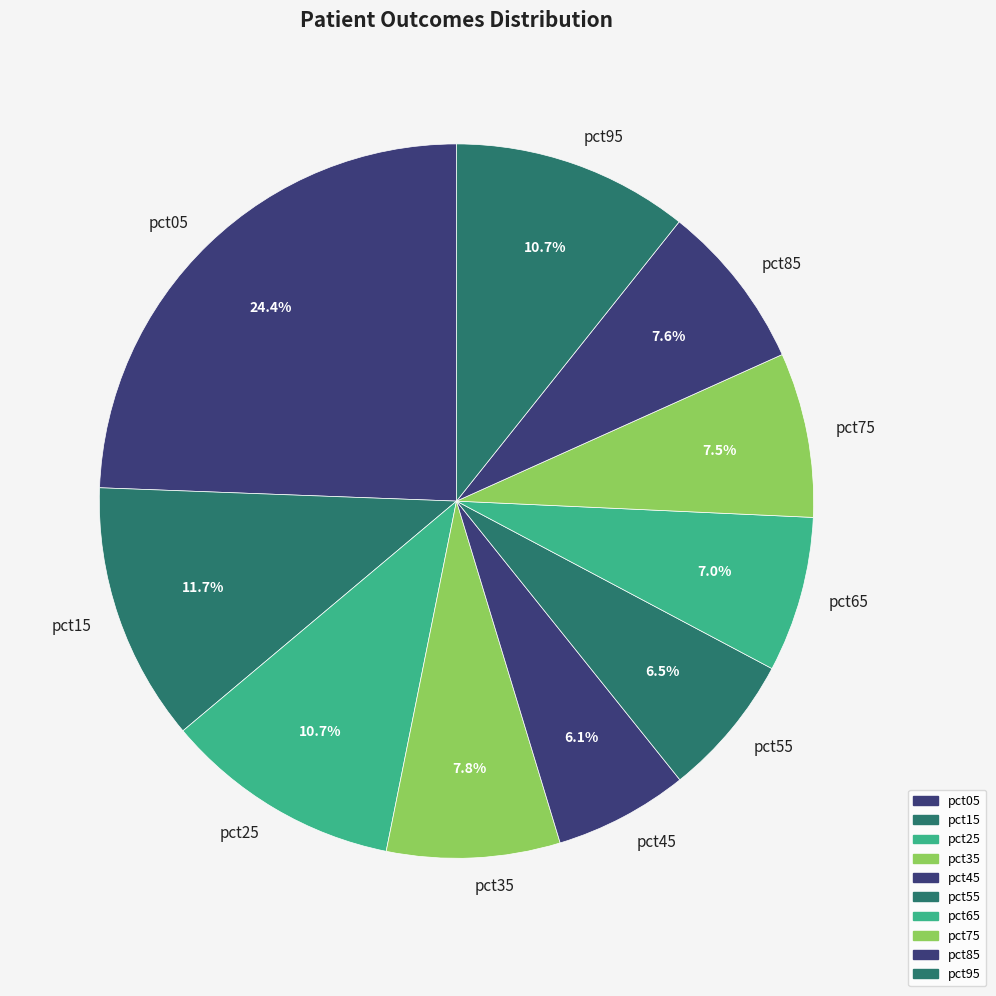

To the nearest percent, what percentage of the pie is pct85?

8%